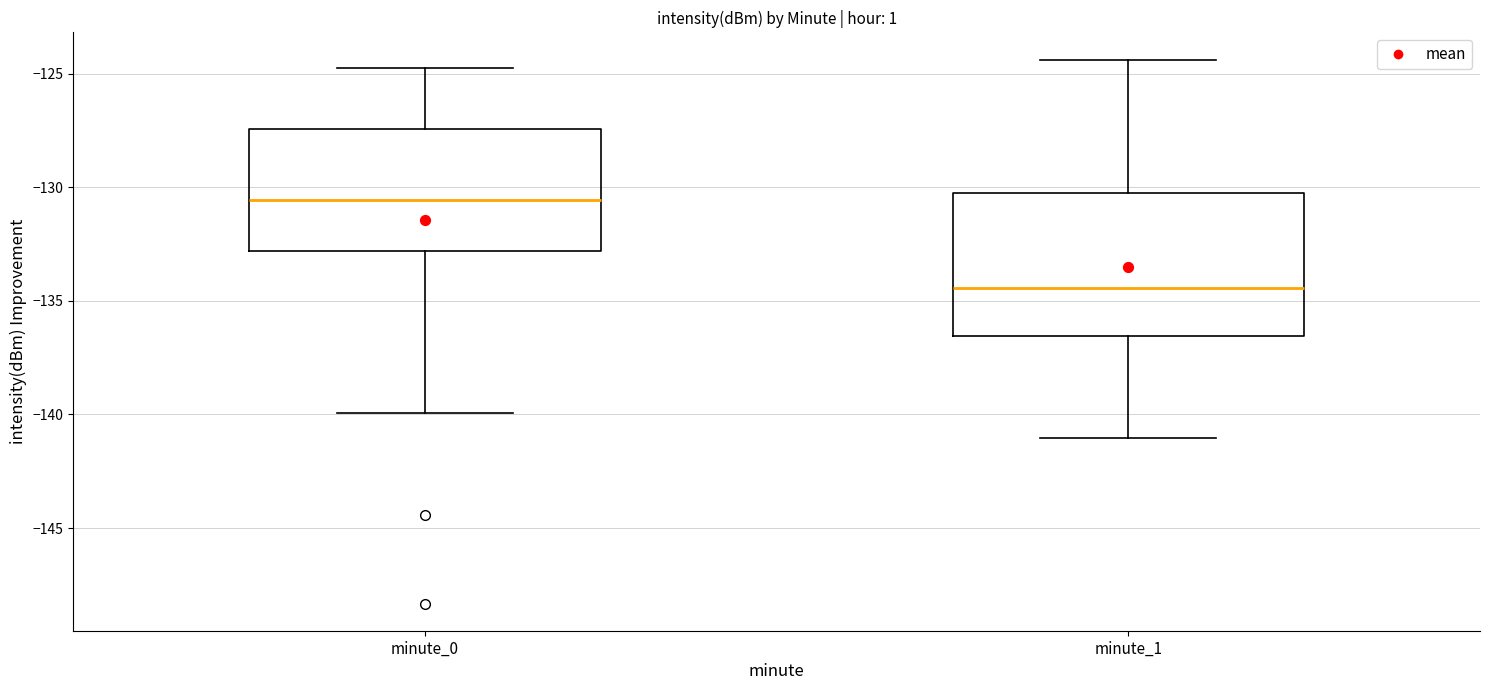

Which box's median line is the lowest?

minute_1